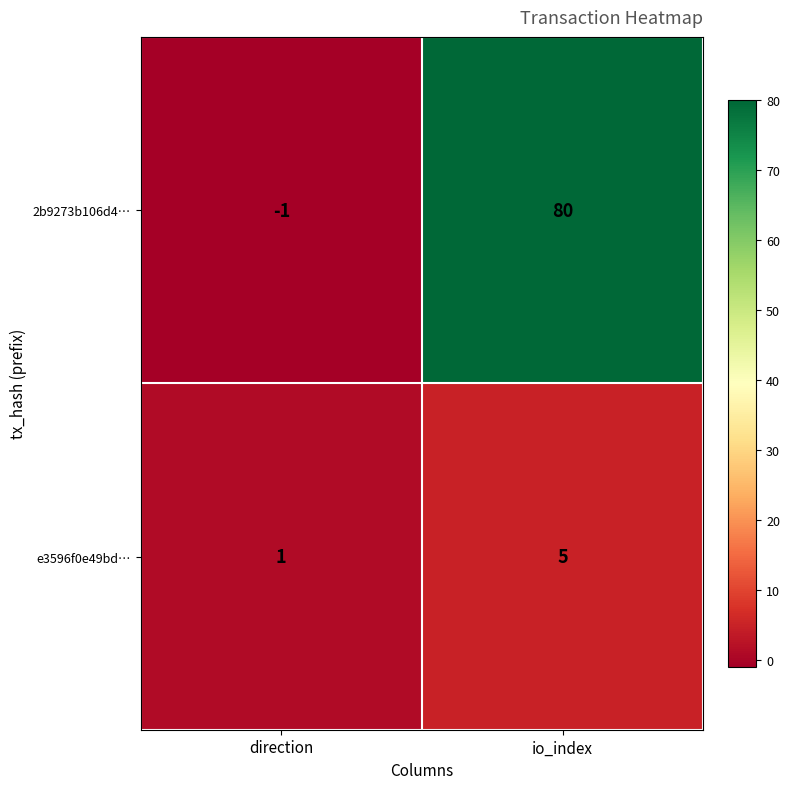

What is the smallest value displayed?

-1